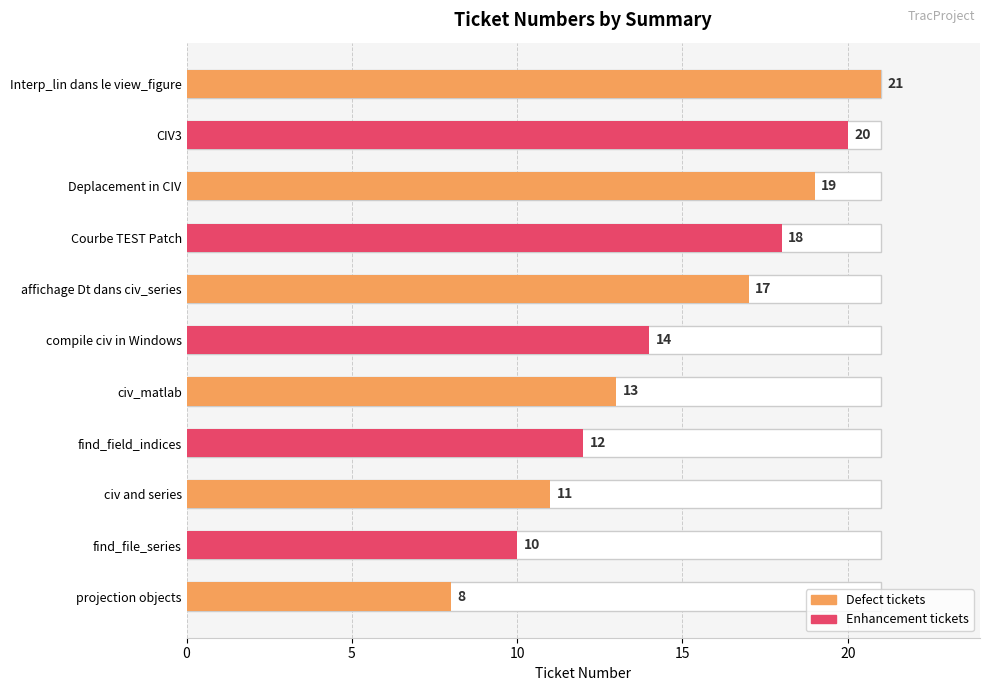

What is the ratio of the value at civ_matlab to the value at Deplacement in CIV?

0.7